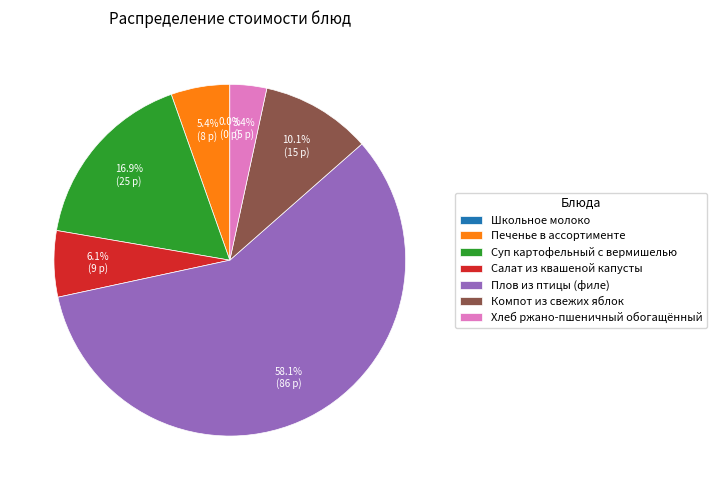

Approximately how many times larger is the value at Суп картофельный с вермишелью compared to Салат из квашеной капусты?

2.8